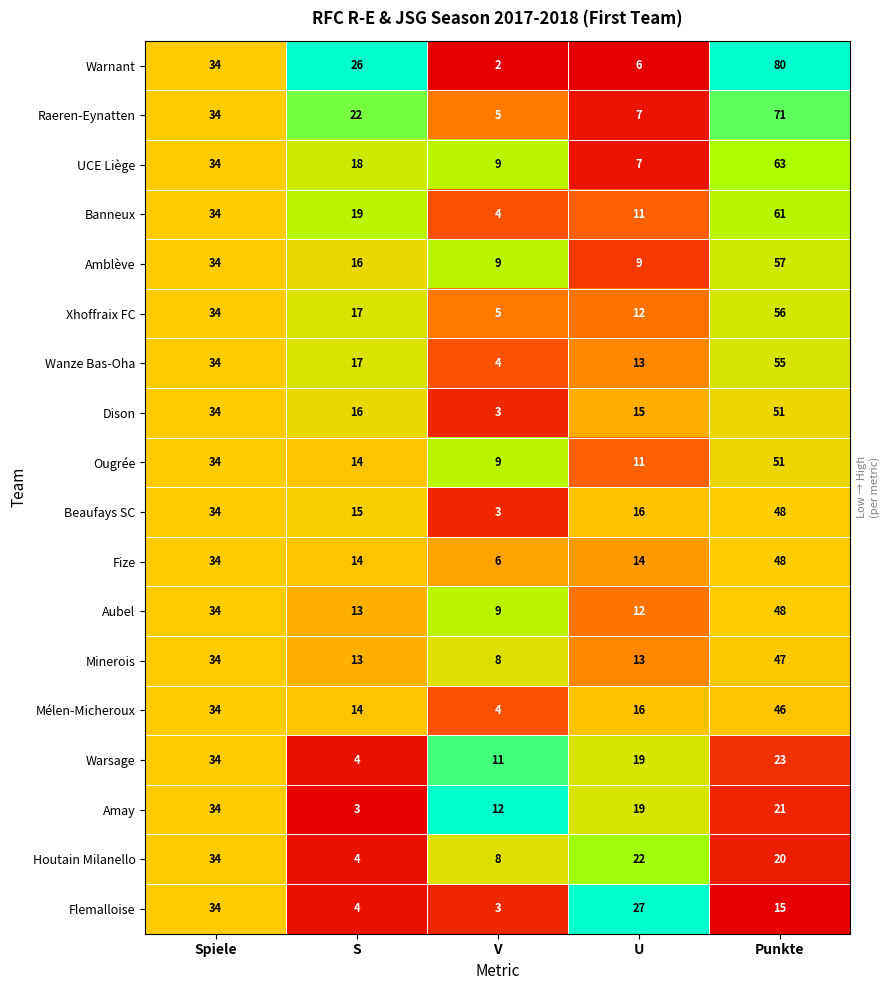

At which label is Xhoffraix FC closest to 30?

Spiele